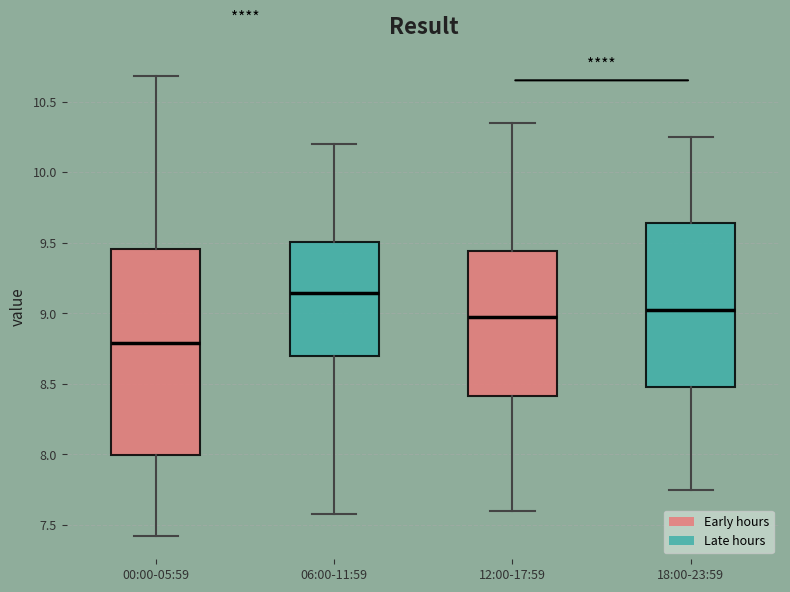

Reading left to right, read every box against the y-axis: the position of its median line, the range the box covers, and the ends of its whiskers. The values are not printed on the chart, so give them approximately, as read against the axis.

00:00-05:59: median 8.80, box 8.00 to 9.45, whiskers 7.40 to 10.70
06:00-11:59: median 9.15, box 8.70 to 9.50, whiskers 7.60 to 10.20
12:00-17:59: median 9.00, box 8.40 to 9.45, whiskers 7.60 to 10.35
18:00-23:59: median 9.05, box 8.50 to 9.65, whiskers 7.75 to 10.25